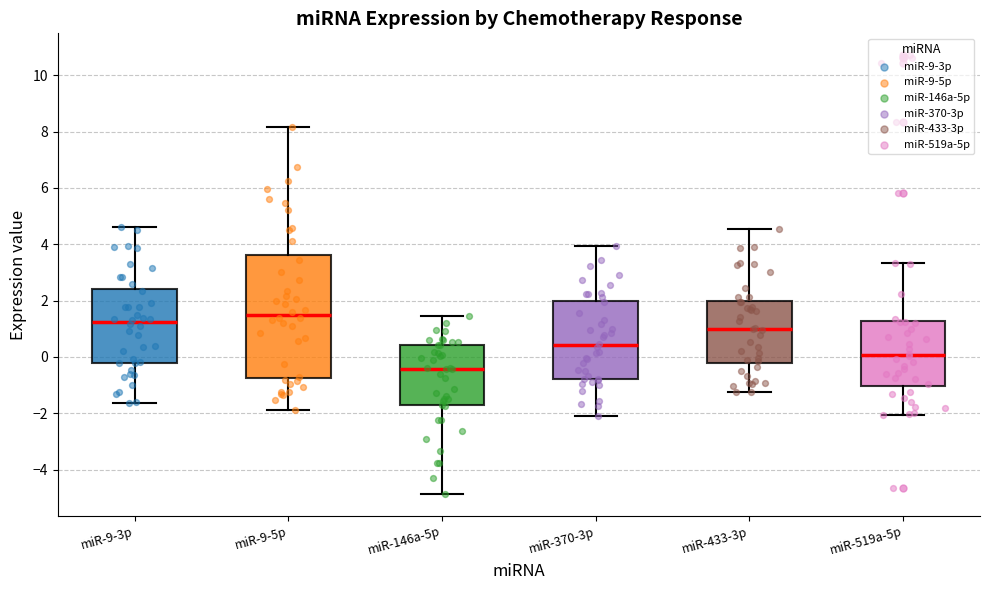

Where does the lower whisker of the box for miR-519a-5p end on the y-axis? The values are not printed on the chart, so give them approximately, as read against the axis.

-2.0